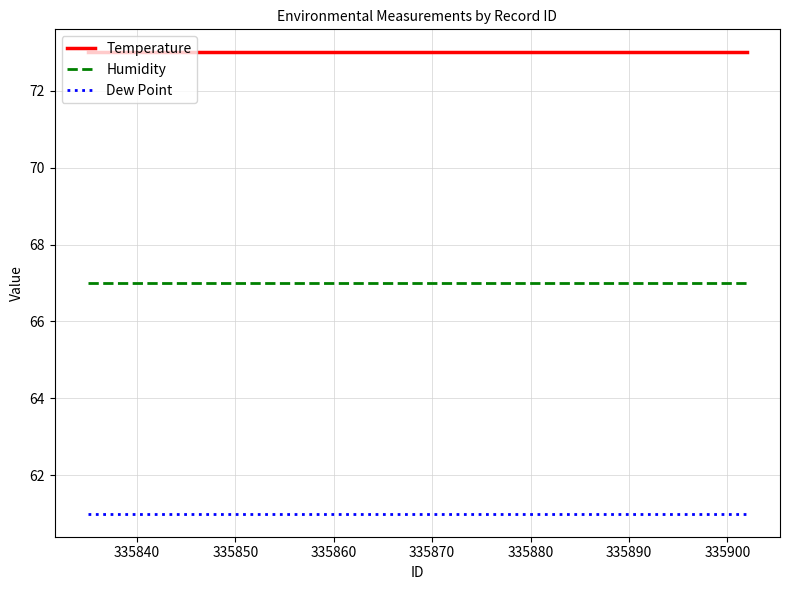

What is the average value of the Temperature series?

73